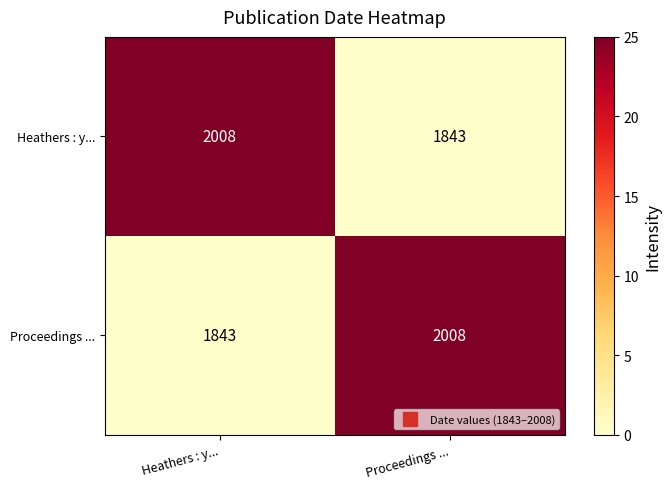

Count the number of categories in the chart.

2